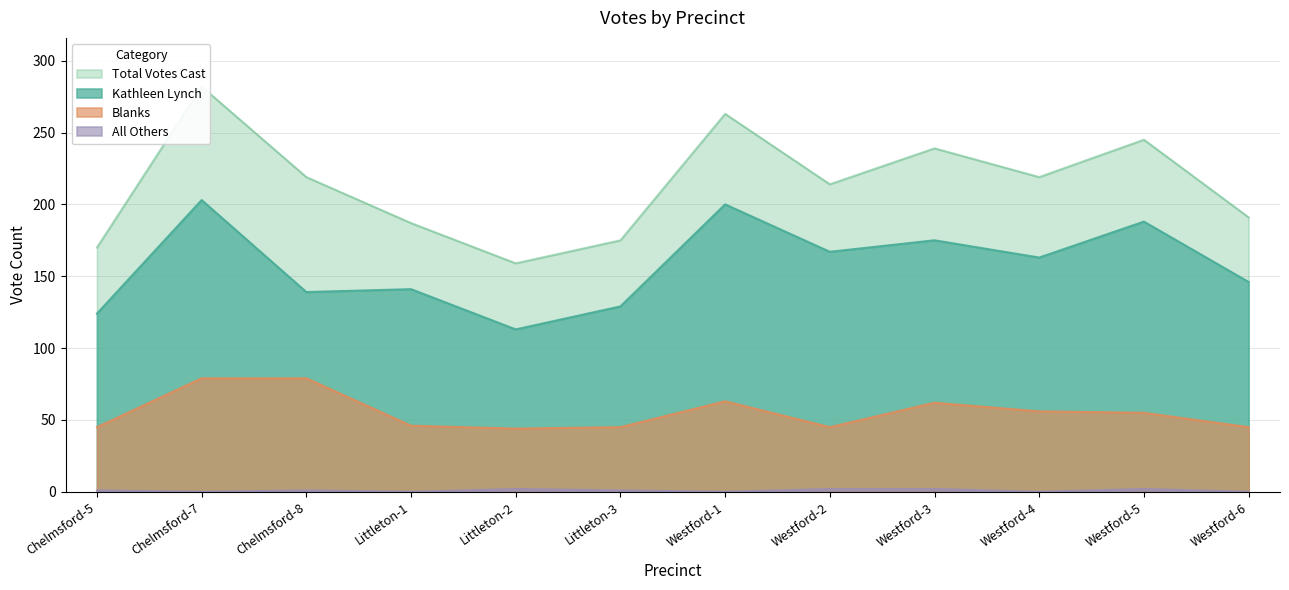

Count the number of categories in the chart.

12